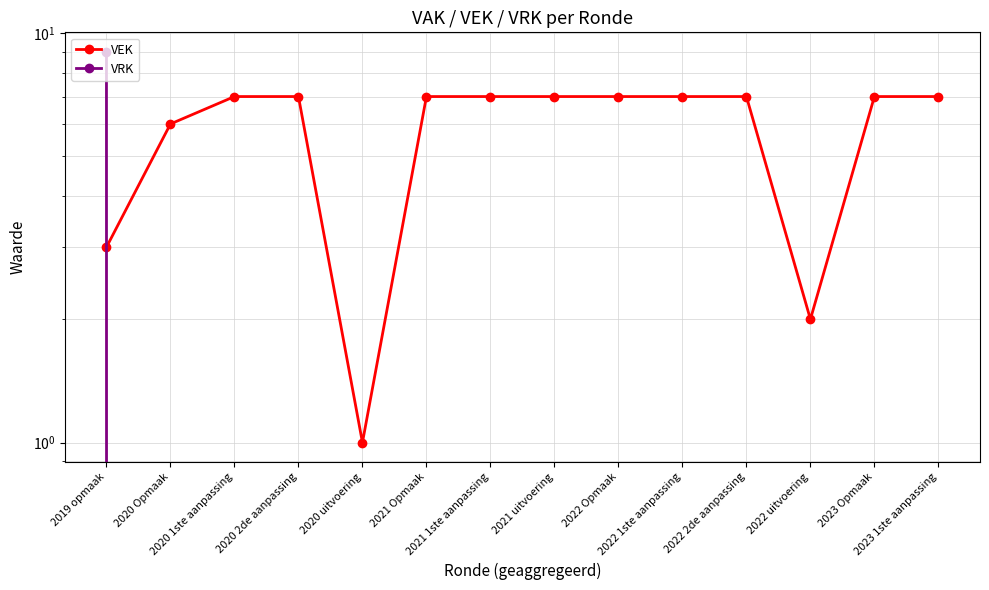

Which has a higher value, 2020 uitvoering or 2020 2de aanpassing?

2020 2de aanpassing